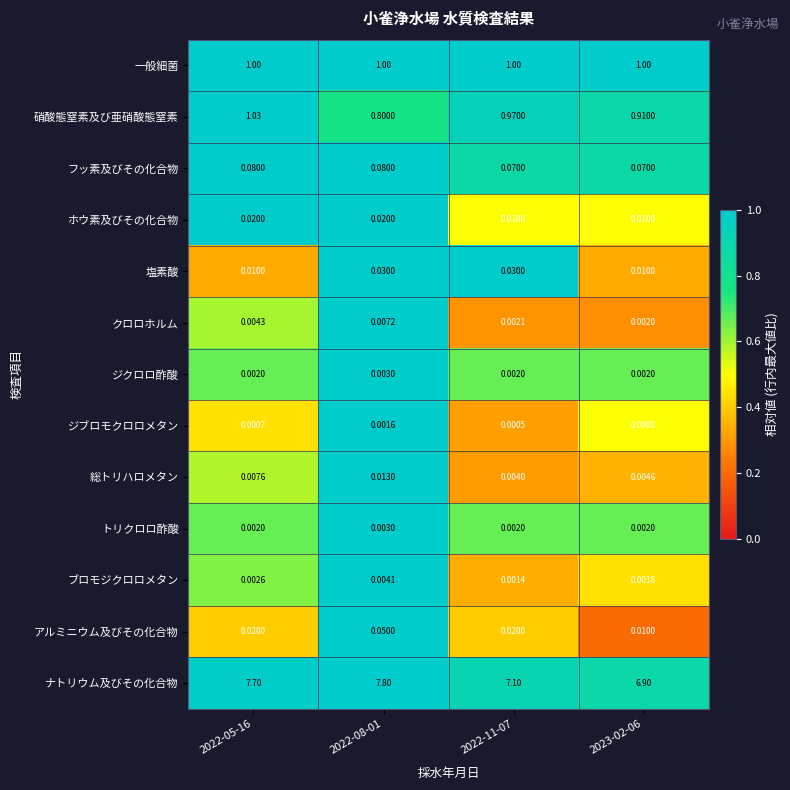

How many series are shown in this chart?

13